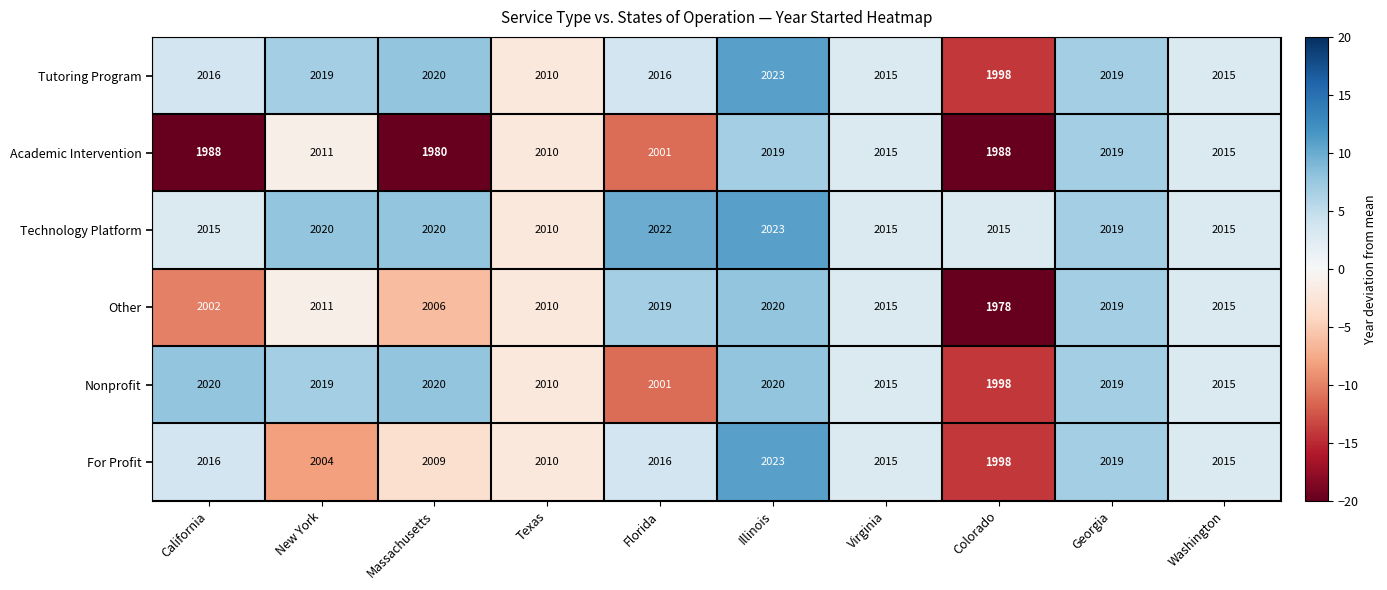

At which label does Other first exceed 2015?

Florida